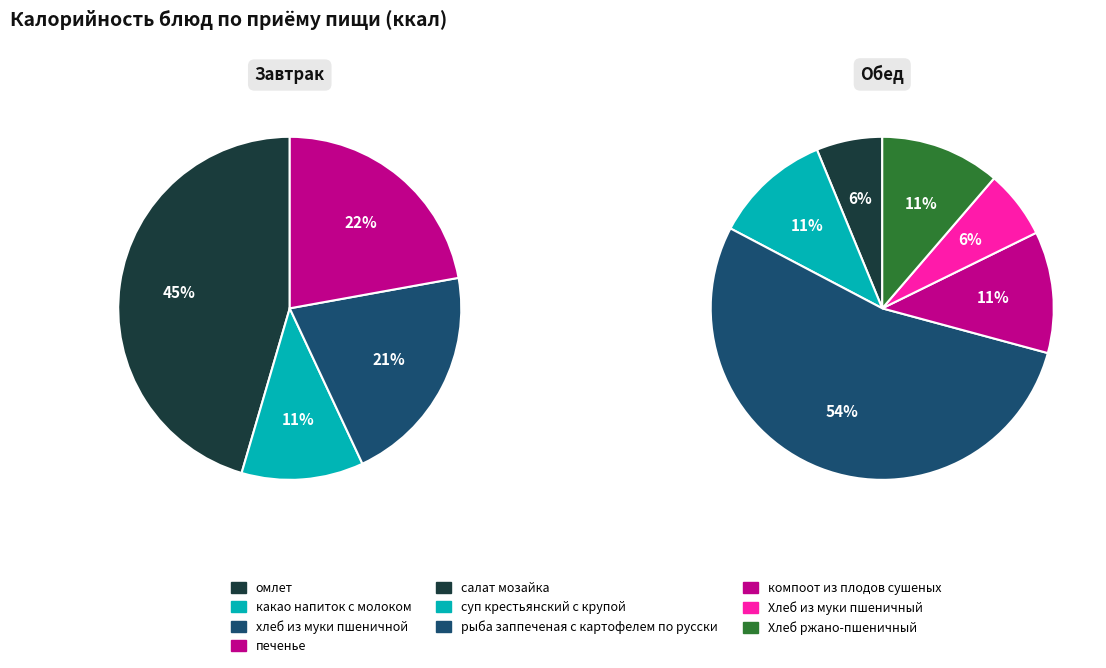

Is the sum of суп крестьянский с крупой and омлет greater than half?

No